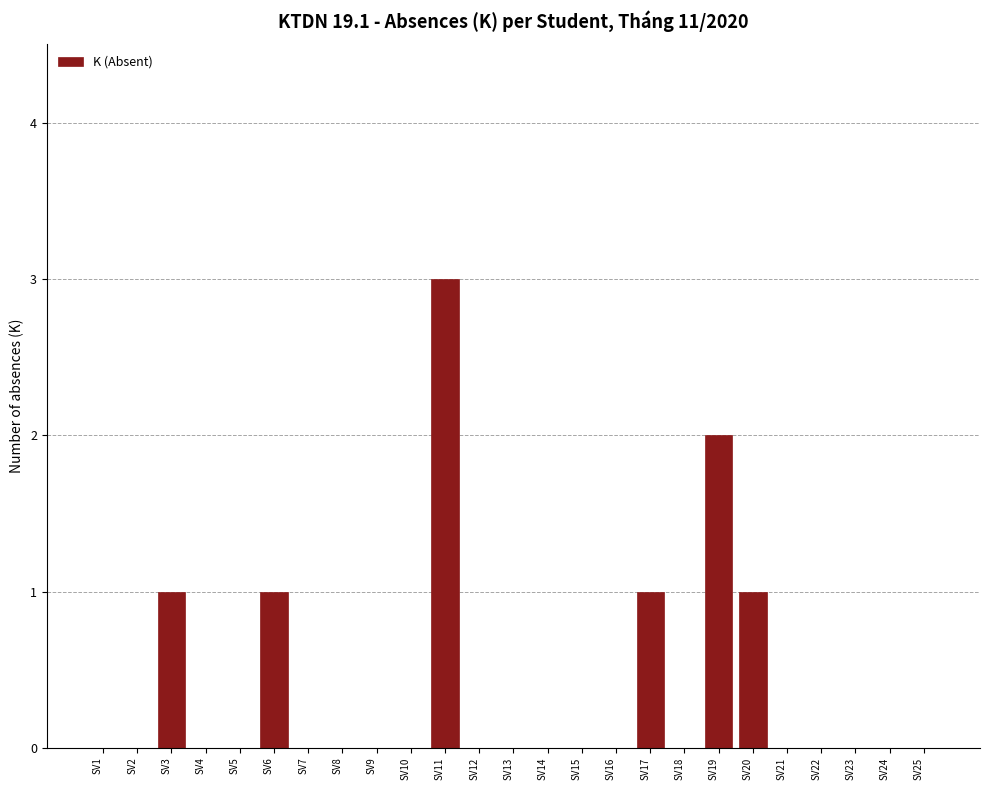

Reading right to left, extract all data points from this chart.

SV25=0	SV24=0	SV23=0	SV22=0	SV21=0	SV20=1	SV19=2	SV18=0	SV17=1	SV16=0	SV15=0	SV14=0	SV13=0	SV12=0	SV11=3	SV10=0	SV9=0	SV8=0	SV7=0	SV6=1	SV5=0	SV4=0	SV3=1	SV2=0	SV1=0